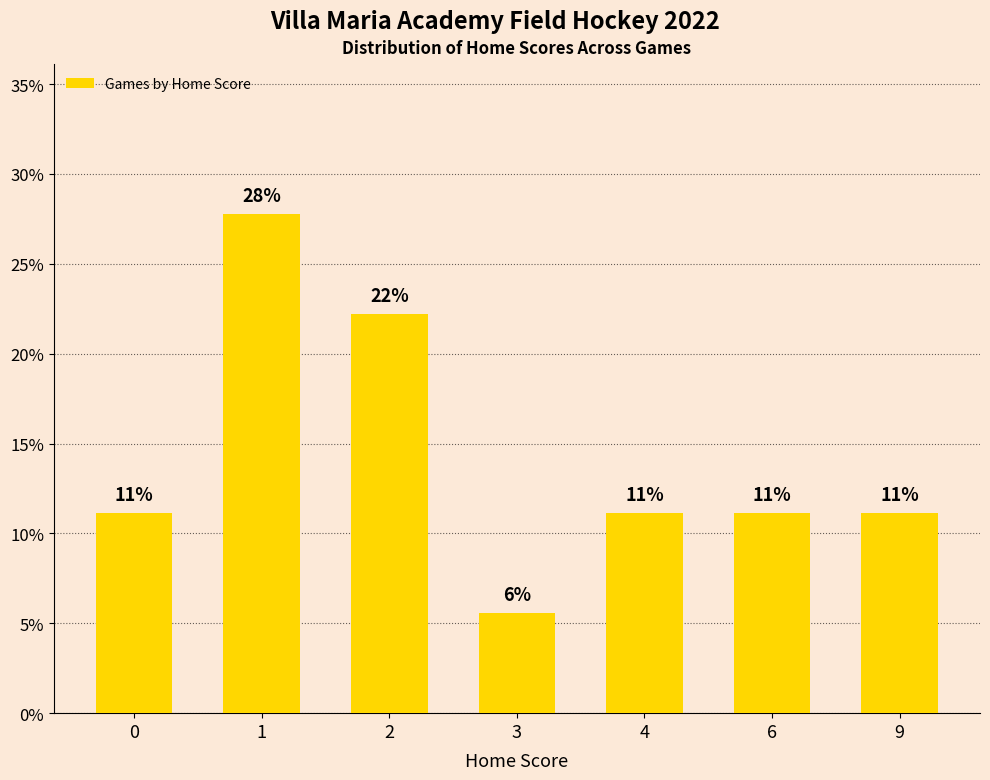

At which category does the chart reach its minimum across all series?

3